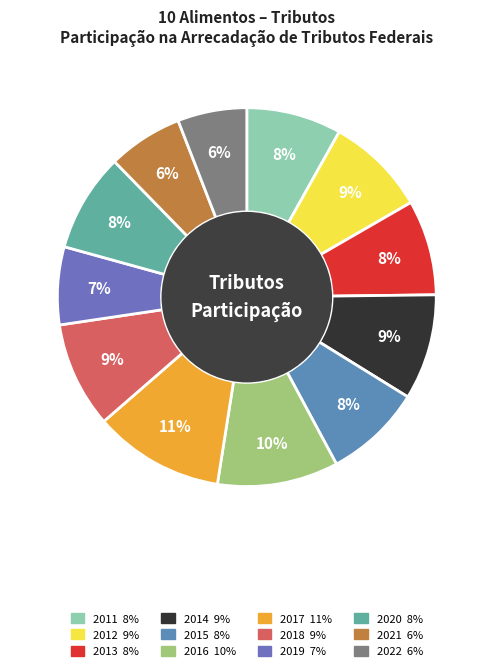

Is 2019 the majority of the pie?

No